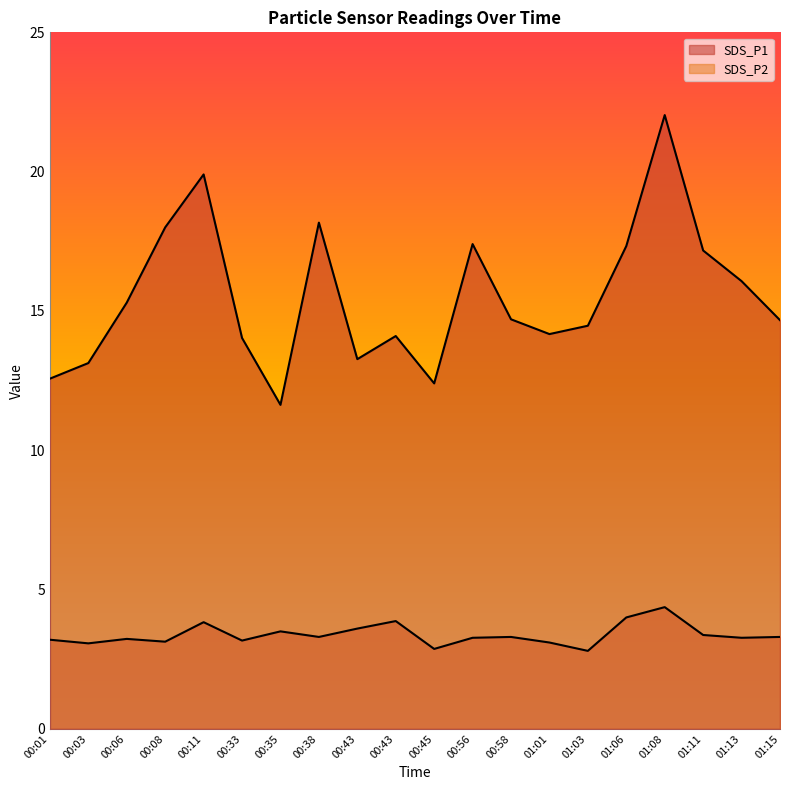

Reading right to left, what are all the values shown in this chart?

SDS_P1: 01:15=14.7	01:13=16.1	01:11=17.2	01:08=22.0	01:06=17.3	01:03=14.5	01:01=14.2	00:58=14.7	00:56=17.4	00:45=12.4	00:43=14.1	00:43=13.3	00:38=18.2	00:35=11.6	00:33=14.0	00:11=19.9	00:08=18.0	00:06=15.3	00:03=13.1	00:01=12.6
SDS_P2: 01:15=3.3	01:13=3.3	01:11=3.4	01:08=4.4	01:06=4.0	01:03=2.8	01:01=3.1	00:58=3.3	00:56=3.3	00:45=2.9	00:43=3.9	00:43=3.6	00:38=3.3	00:35=3.5	00:33=3.2	00:11=3.8	00:08=3.1	00:06=3.2	00:03=3.1	00:01=3.2